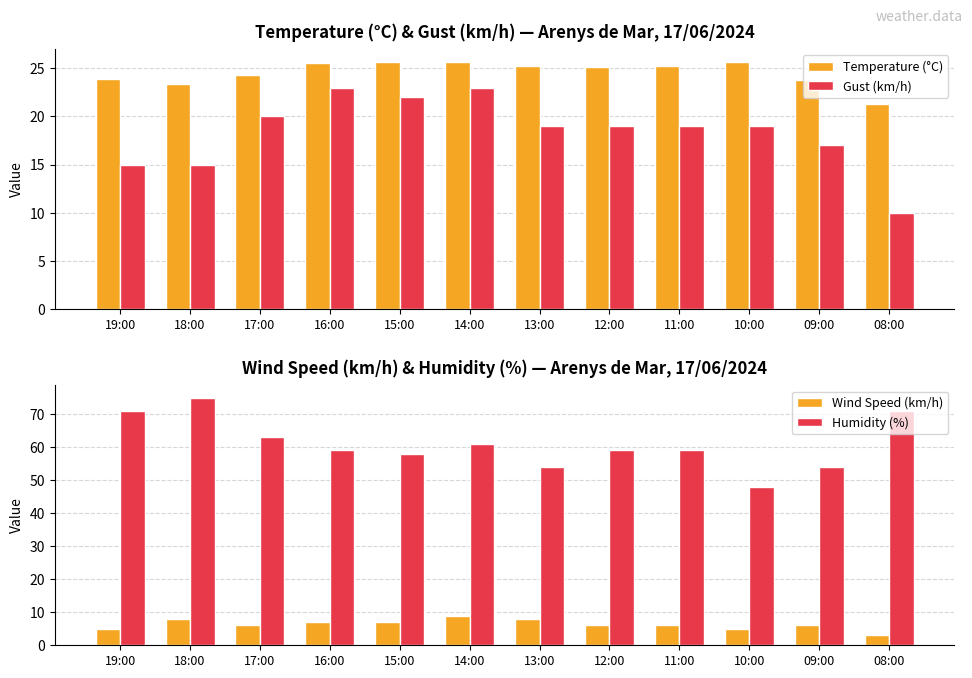

What is the difference between the Humidity (%) values at 11:00 and 14:00?

2